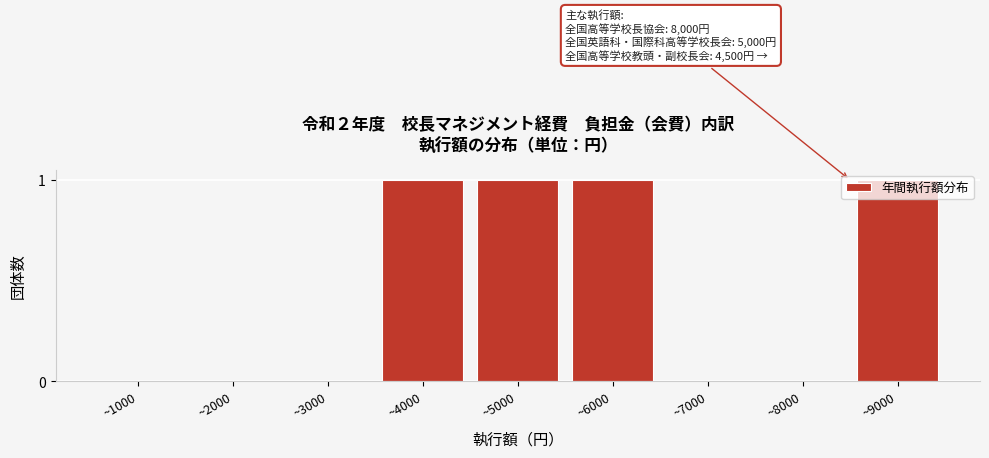

The value at ~2000 is -1. True or false?

False